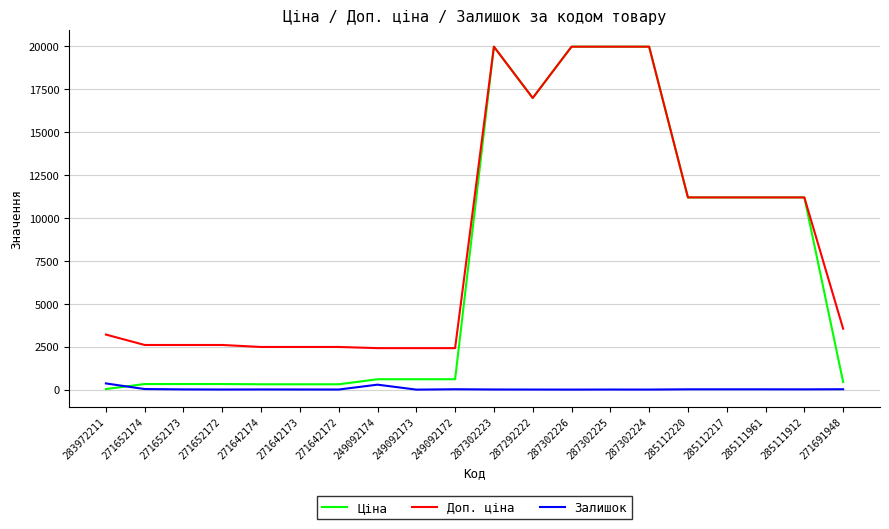

Count the number of categories in the chart.

20